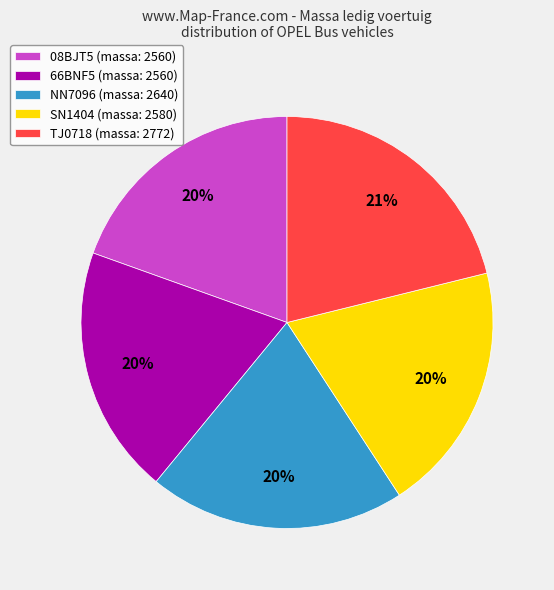

Does SN1404 represent more than half of the total?

No